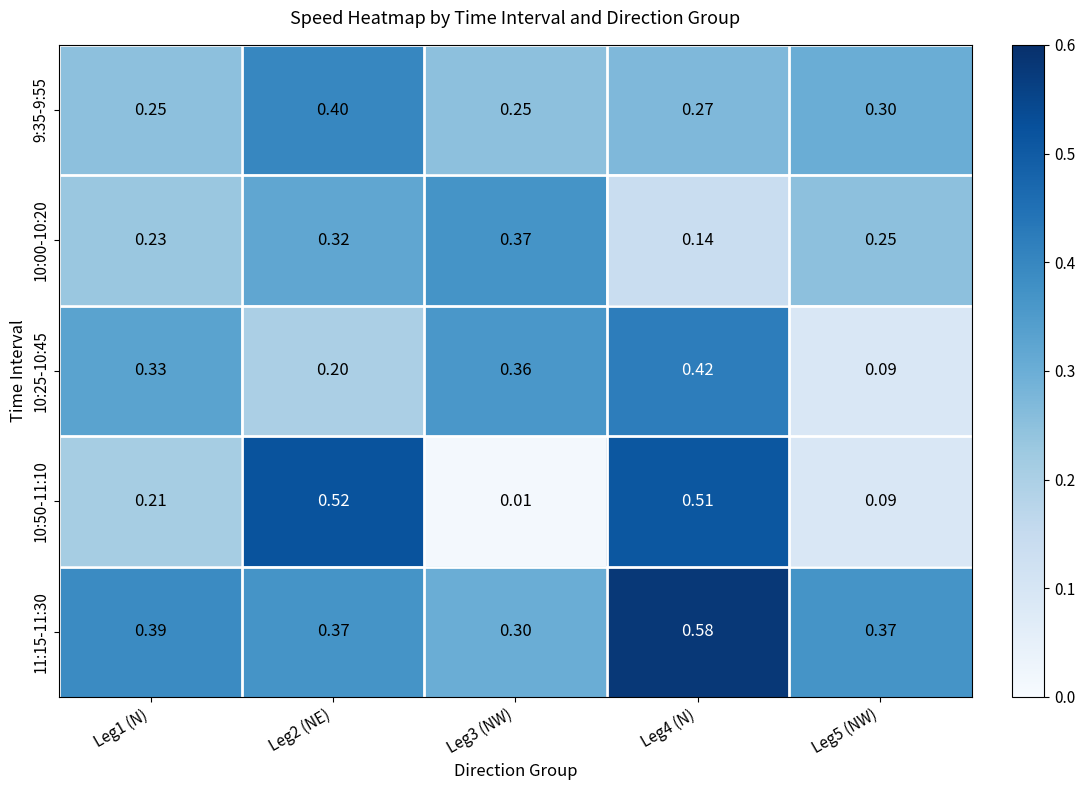

Is the value of 10:25-10:45 at Leg3 (NW) greater than the value of 10:00-10:20 at Leg1 (N)?

Yes